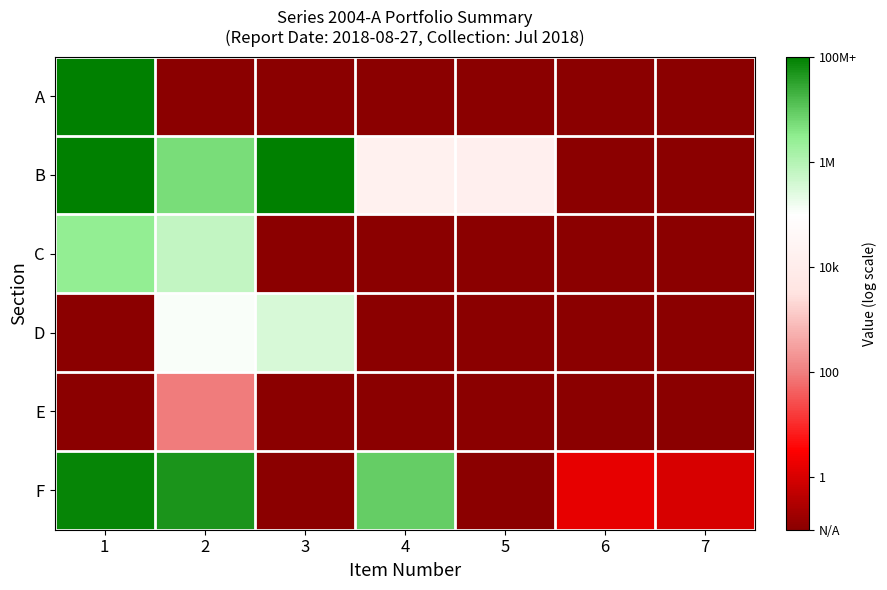

What is the greatest value displayed?

8.1